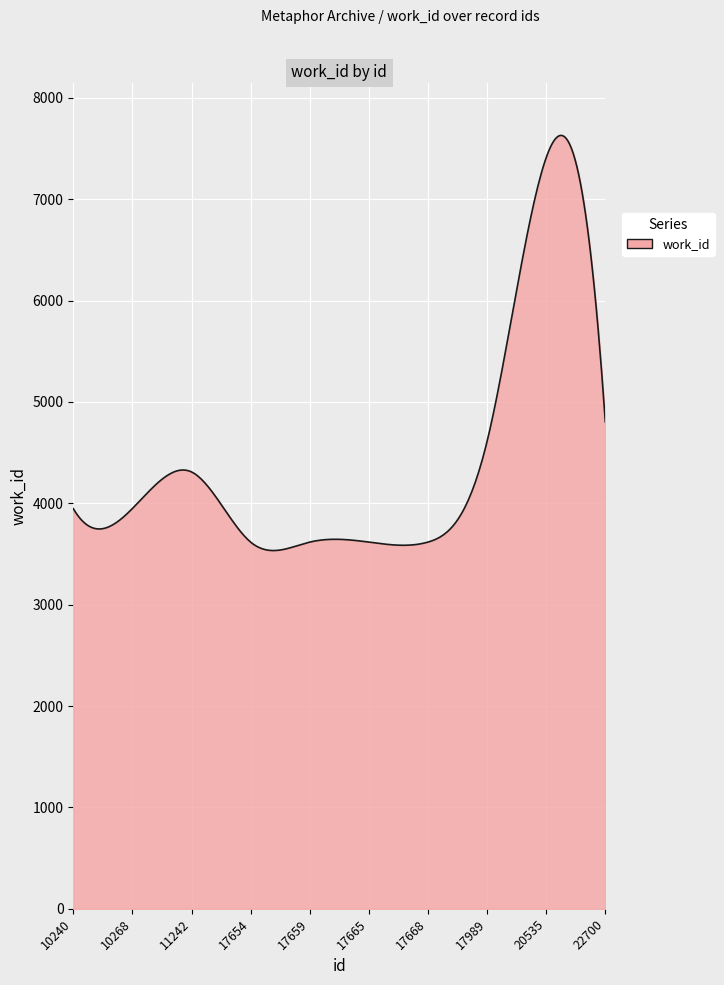

What is the maximum value shown in the chart?

7628.9